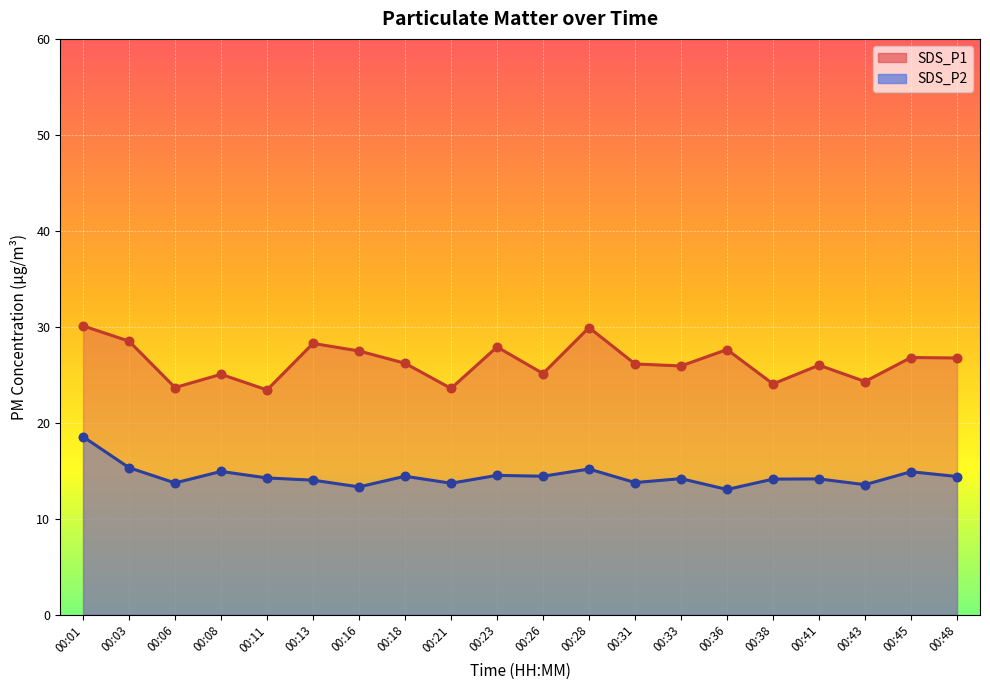

What are all the series names shown in the legend?

SDS_P1, SDS_P2